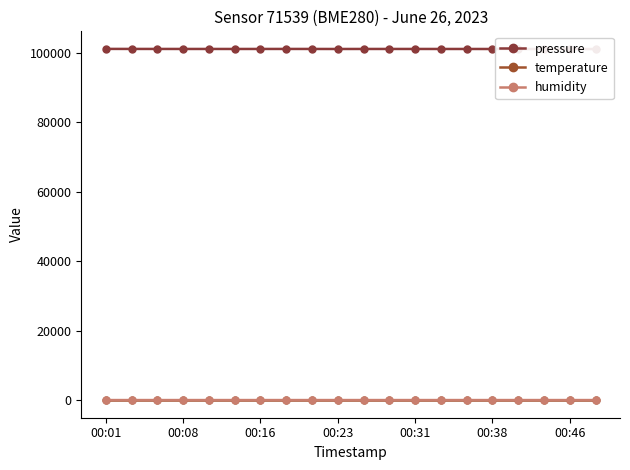

What is the difference between the highest and lowest values at 11?

101038.7